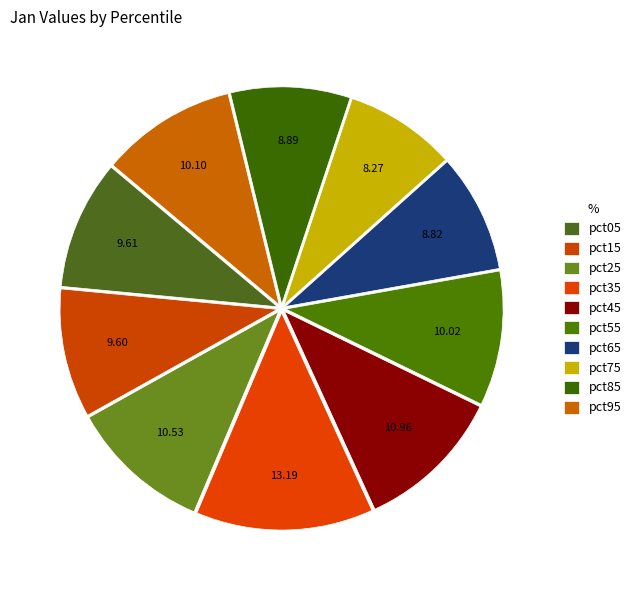

To the nearest percent, what is the combined percentage of pct25 and pct35?

24%